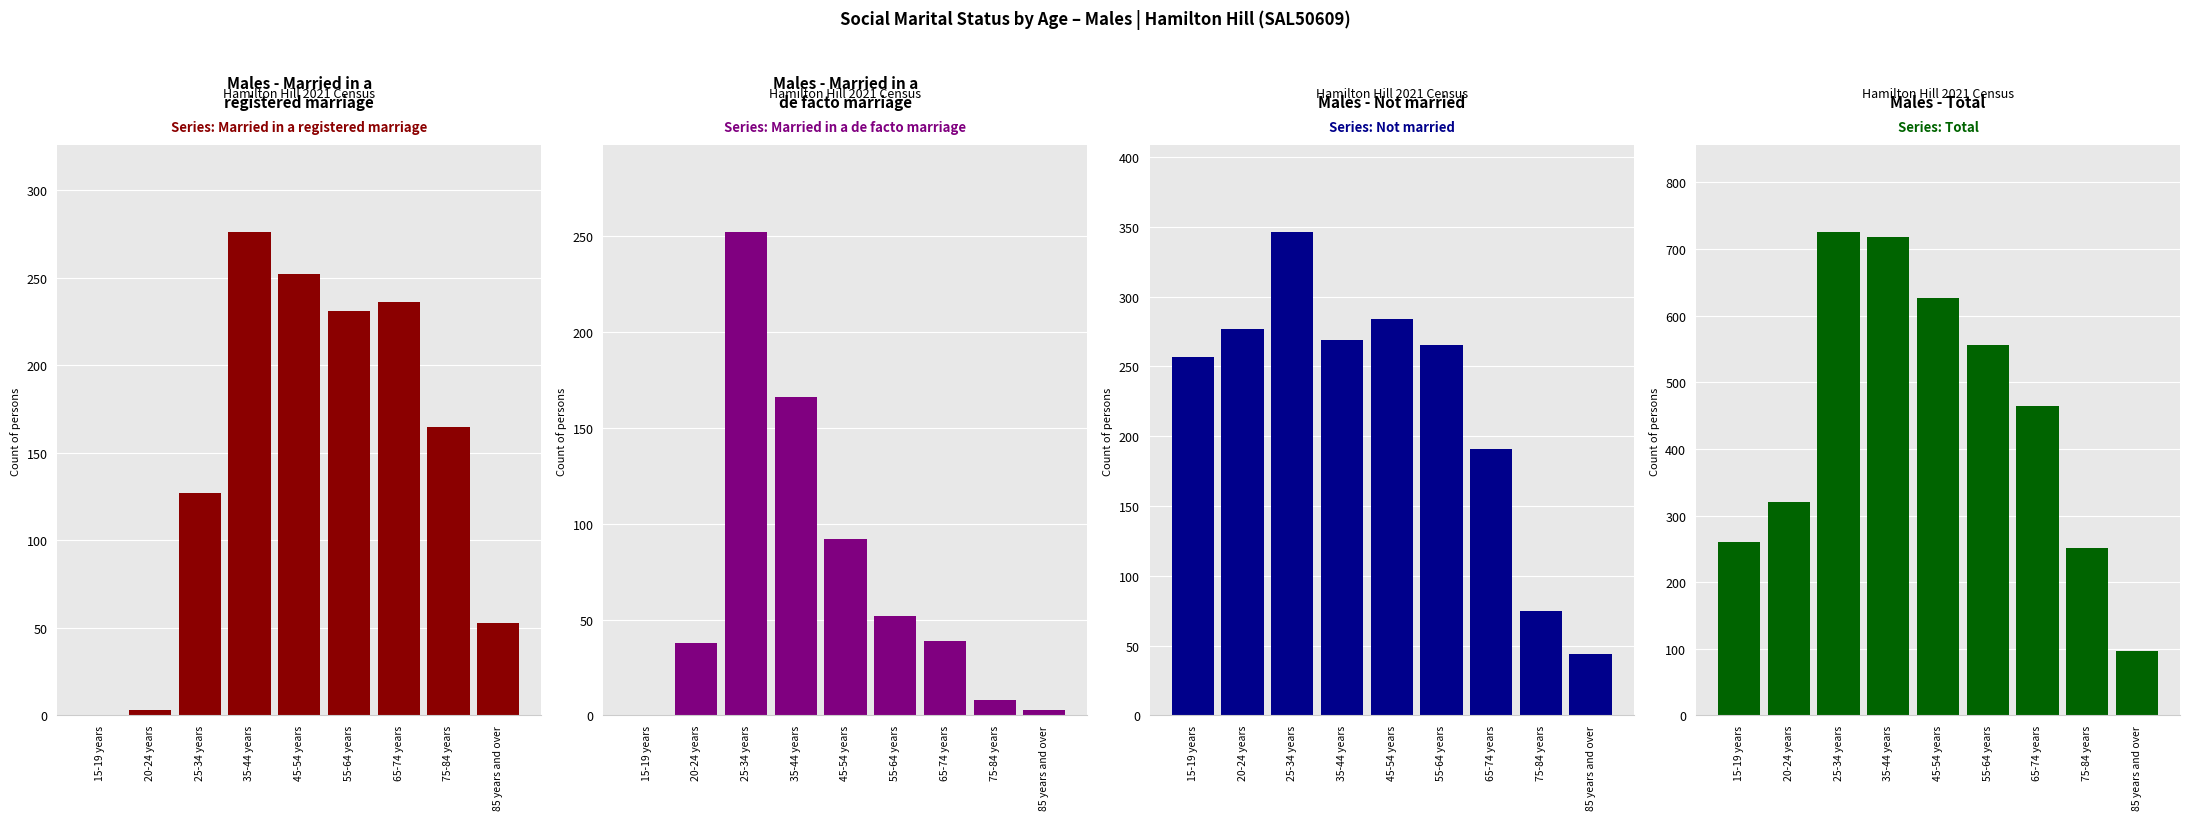

Reading left to right, transcribe all the data shown in this chart.

Married in a registered marriage: 0	3	127	276	252	231	236	165	53
Married in a de facto marriage: 0	38	252	166	92	52	39	8	3
Not married: 257	277	346	269	284	265	191	75	44
Total: 260	320	725	718	627	556	464	251	96